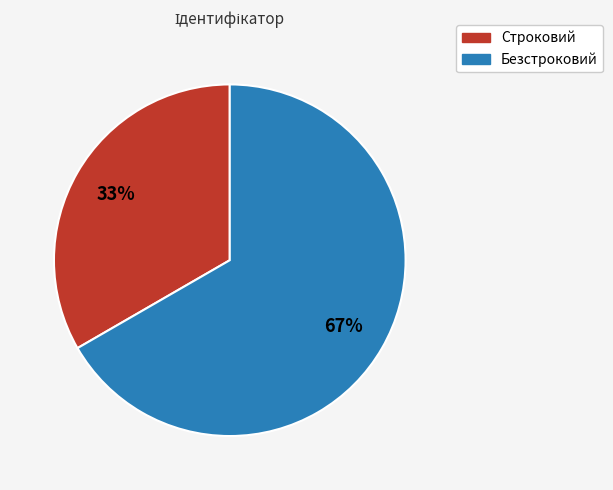

To the nearest percent, what percentage of the pie is Строковий?

33%